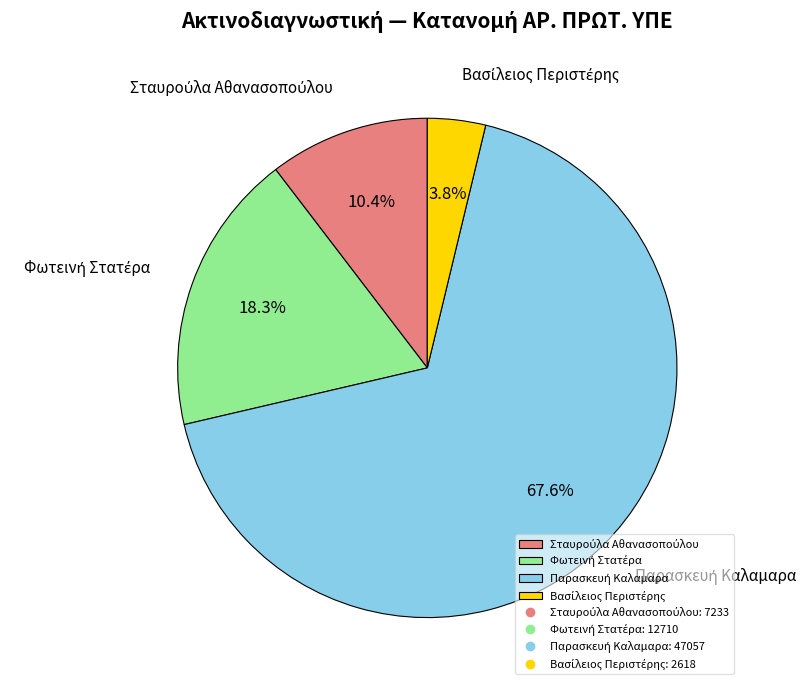

To the nearest percent, what is the average slice percentage?

25%